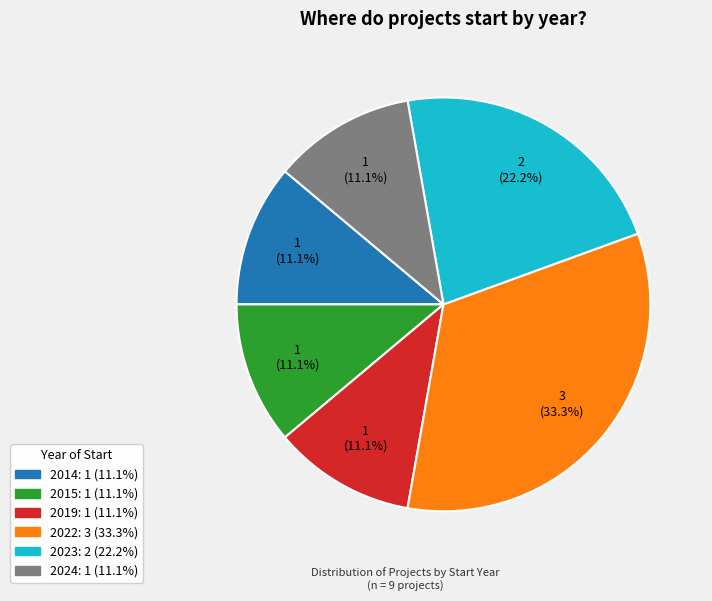

Is there a majority slice in this chart?

No